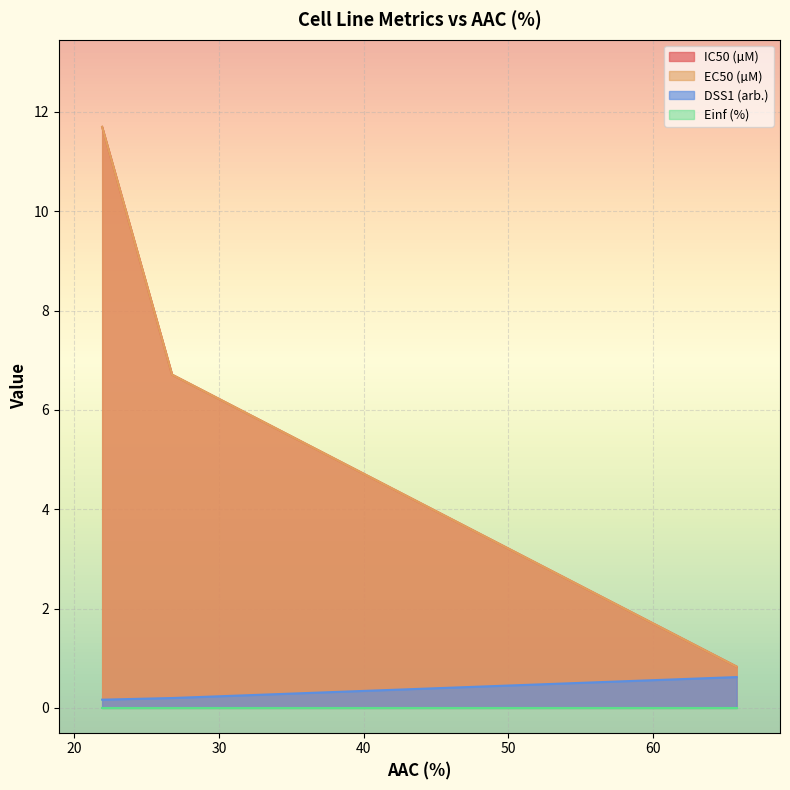

What is the label of the 2nd point from the right?

26.756